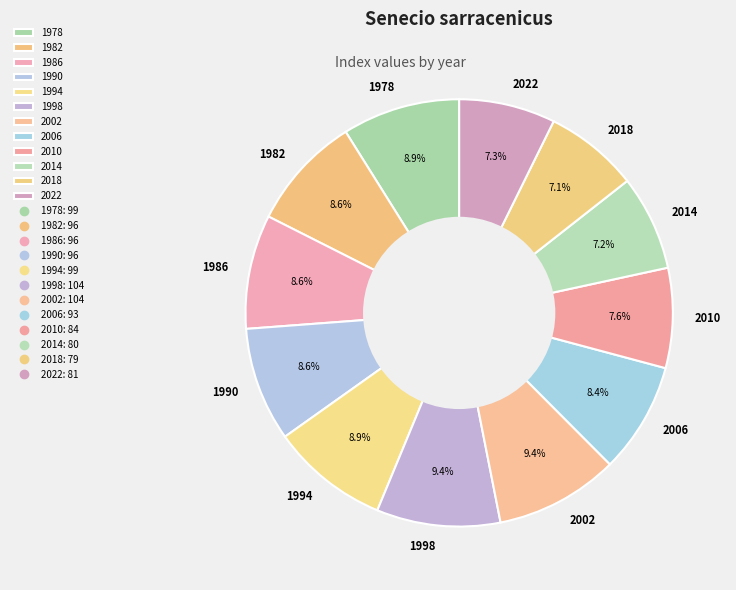

To the nearest percent, what is the average slice percentage?

8%